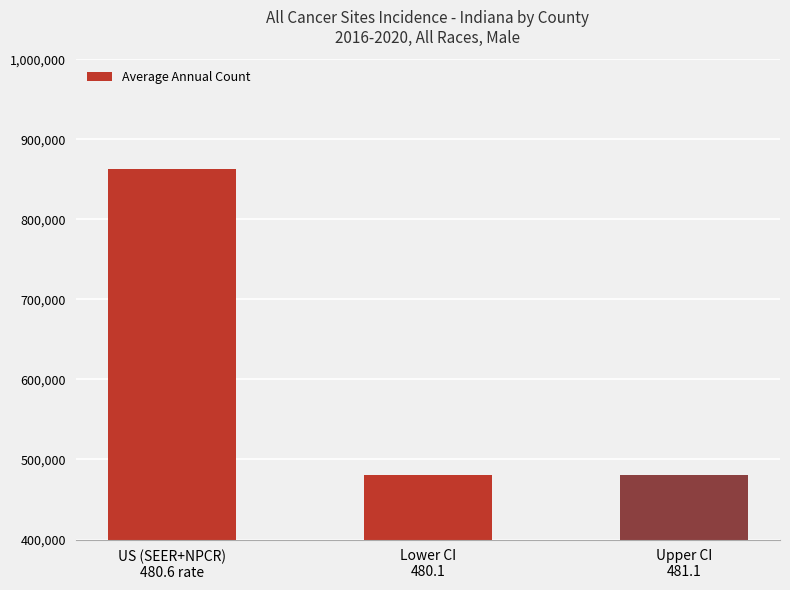

What is the sum of the values at Upper CI
481.1 and Lower CI
480.1?

961200